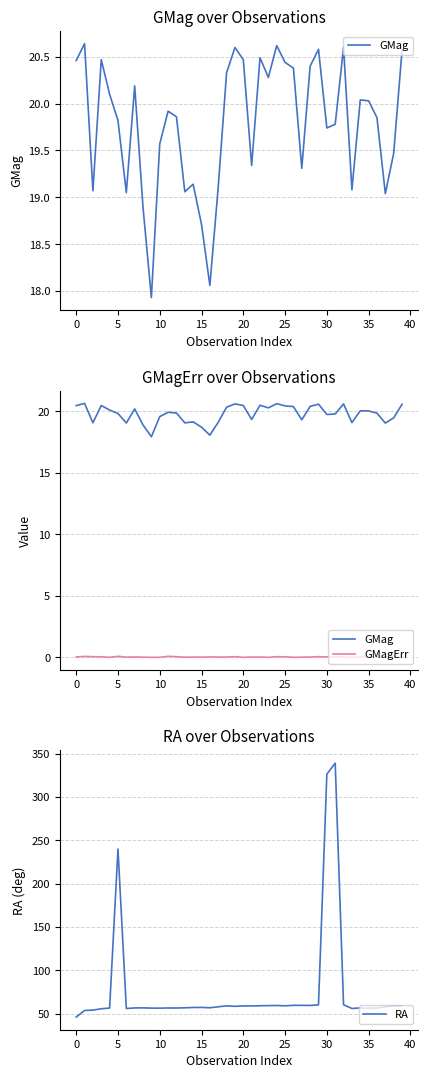

Where is GMag nearest to the value 19?

37